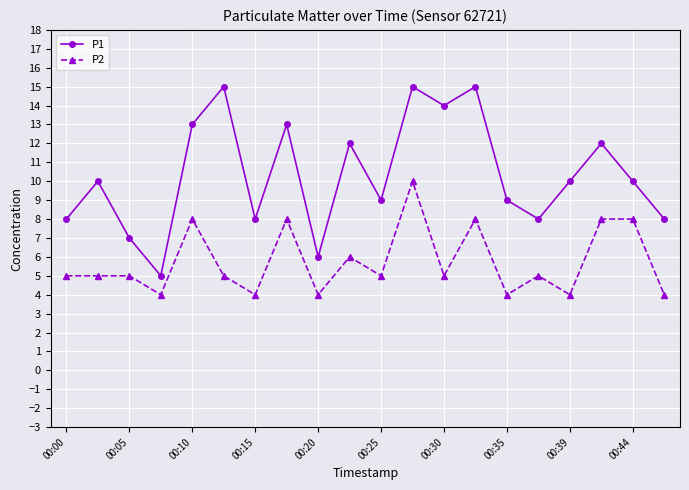

Rank the series by their average value, from highest to lowest.

P1, P2